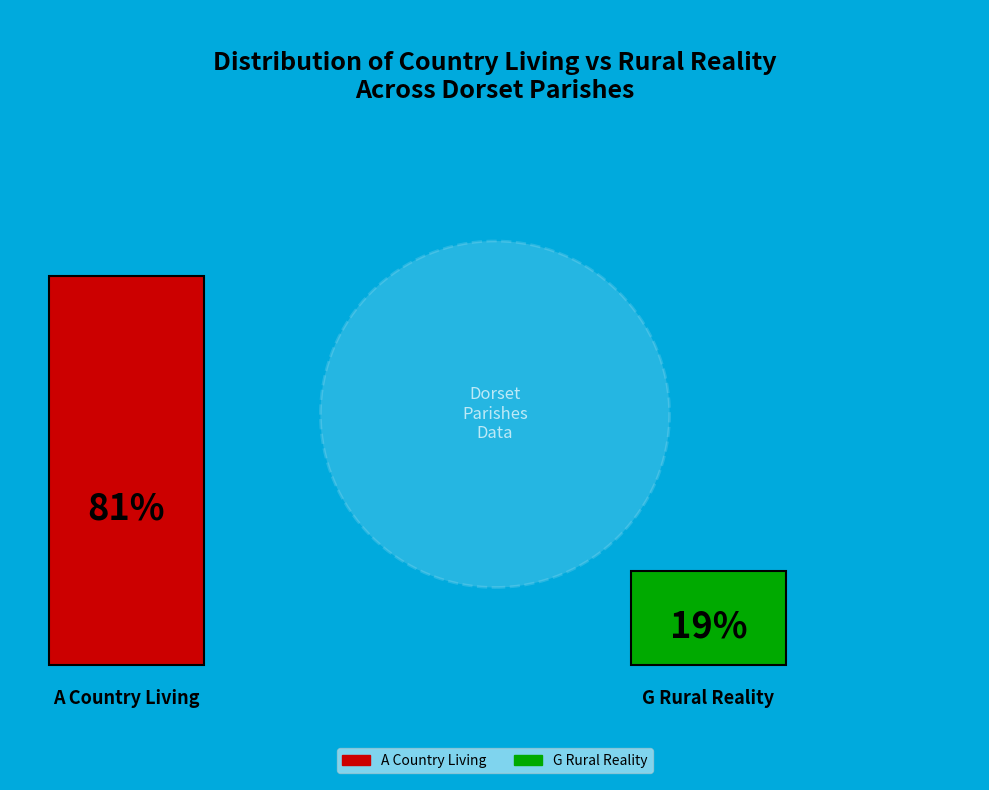

Is it true that Gussage All Saints is 1% of the pie?

False